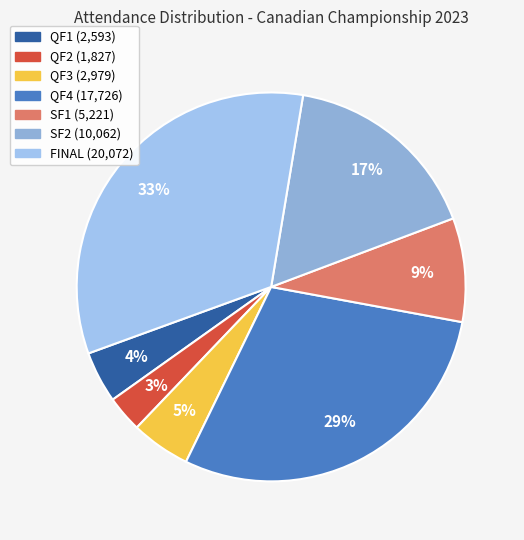

What is the ratio of the value at SF1 to the value at FINAL?

0.3